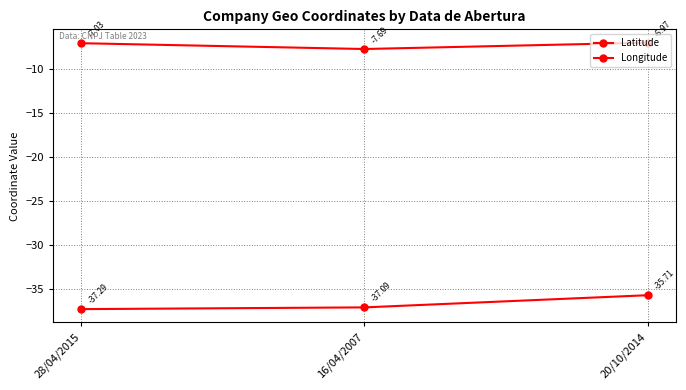

What is the difference between the second highest and minimum values in the Latitude series?

0.7